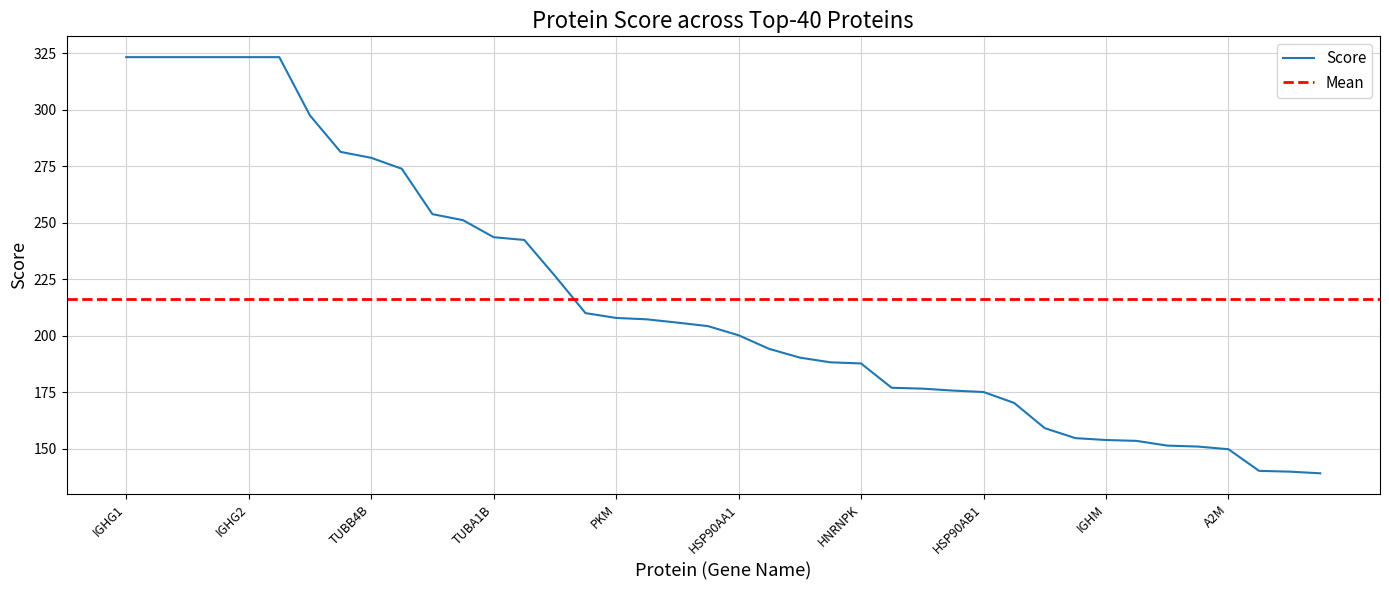

What is the difference between the second highest and second lowest values?

183.5